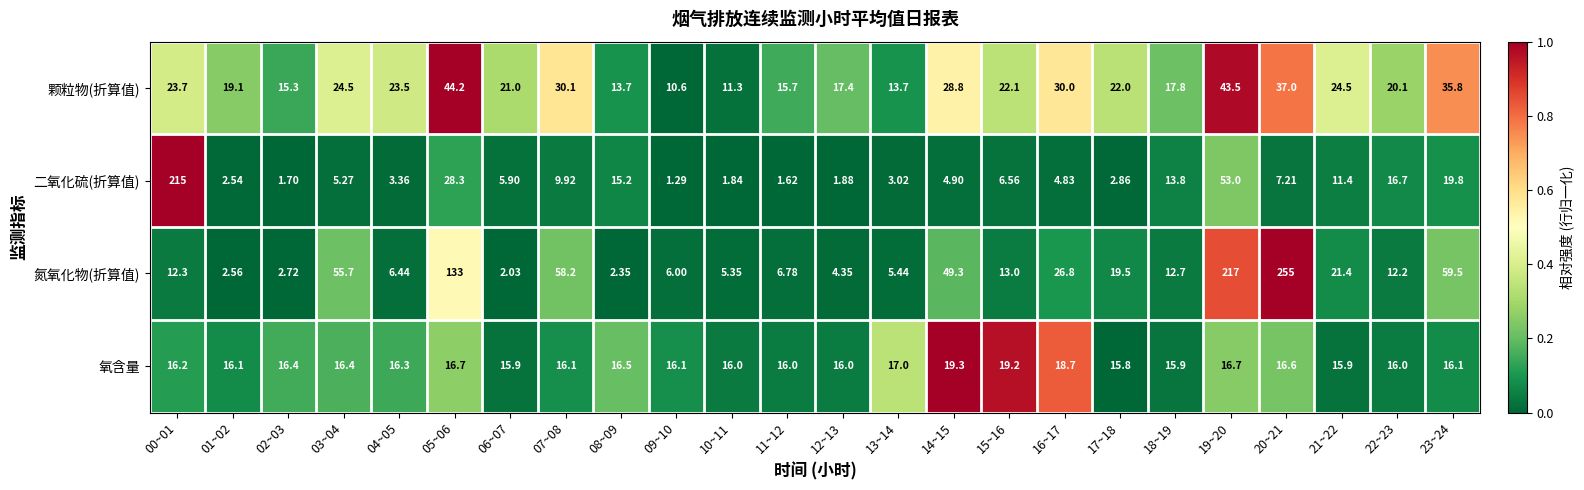

Which series has the largest total across all categories?

氮氧化物(折算值)